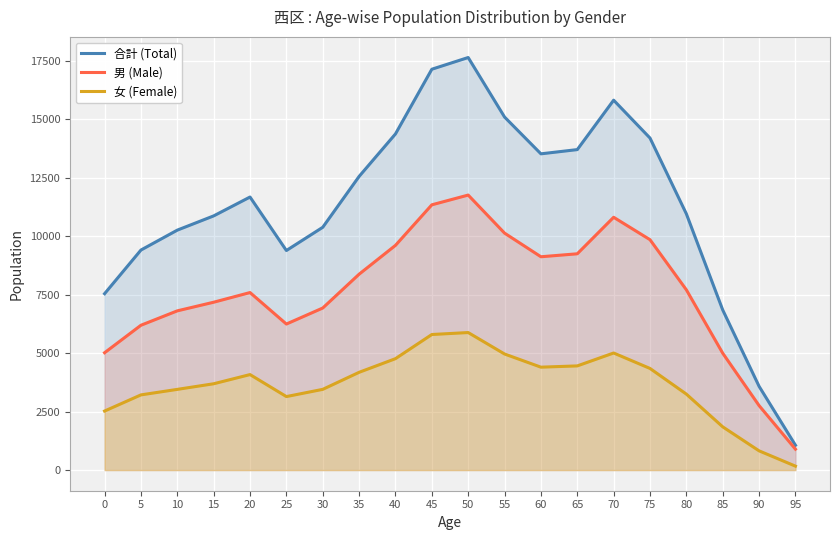

Which series has the largest total across all categories?

合計 (Total)